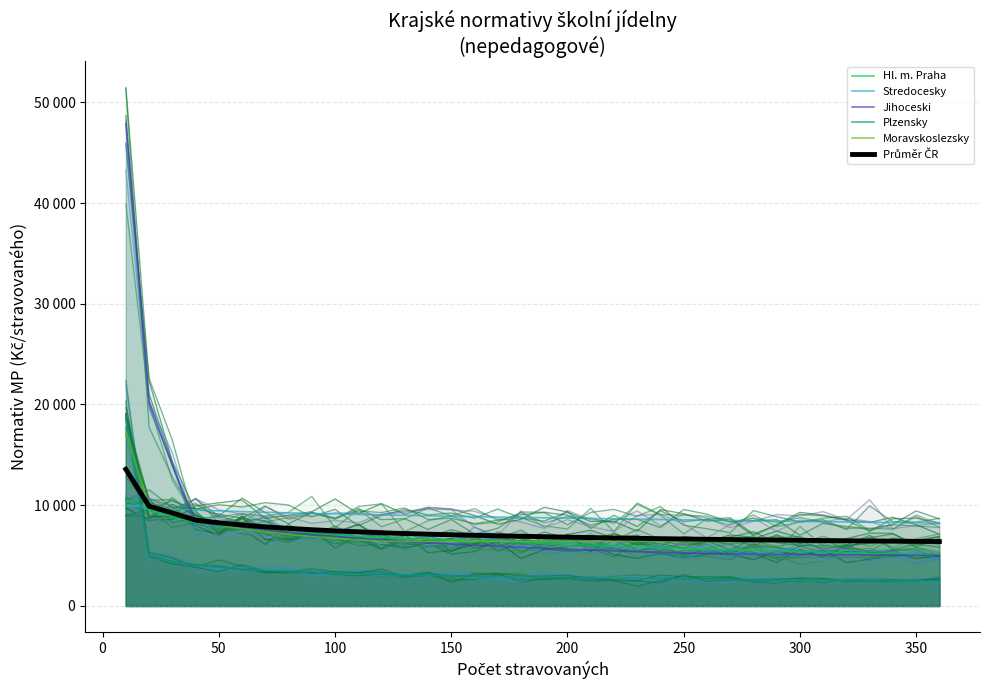

After their last crossing, which series has the higher values: Hl. m. Praha or Jihoceski?

Hl. m. Praha